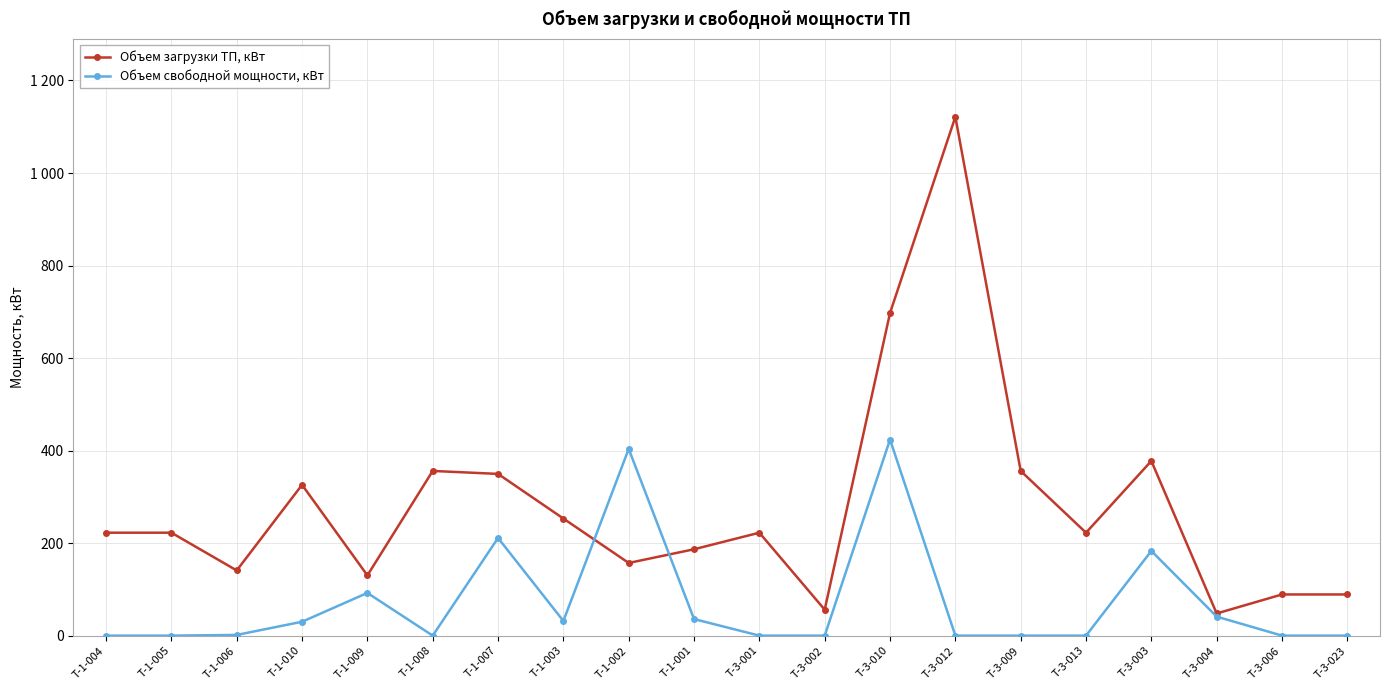

What is the highest value of the Объем загрузки ТП, кВт series?

1121.4